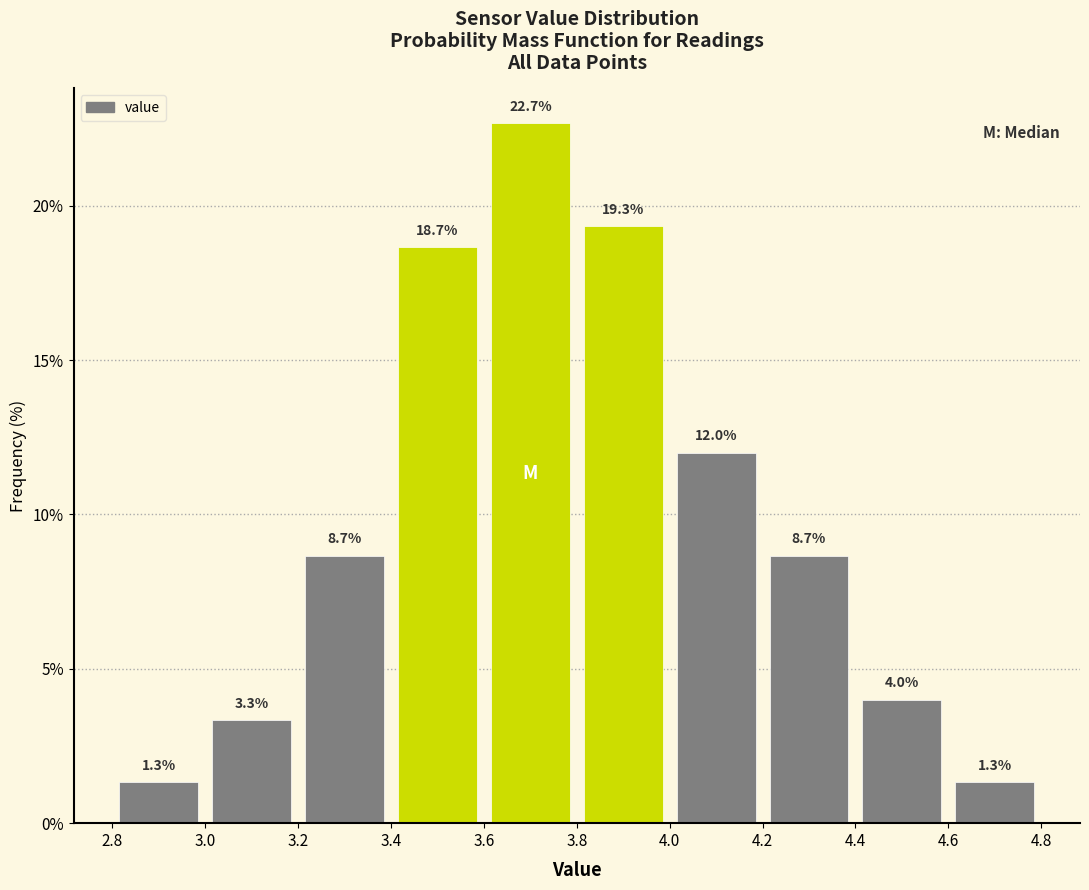

Over which range of the x-axis is the bar tallest?

3.6 to 3.8